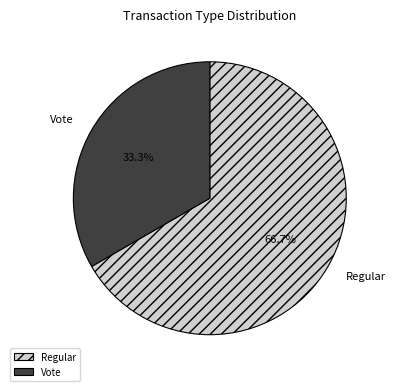

Does any single category account for the majority?

Yes